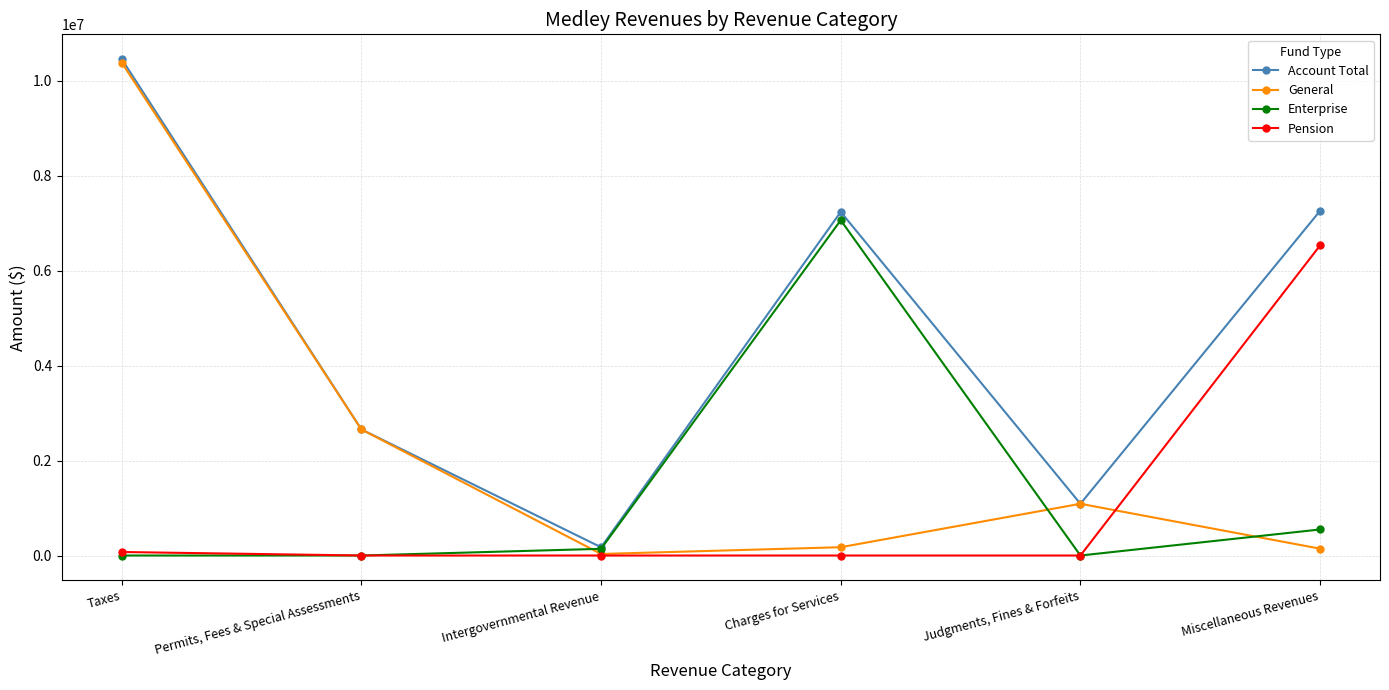

True or false: Pension and Account Total intersect in this chart.

False